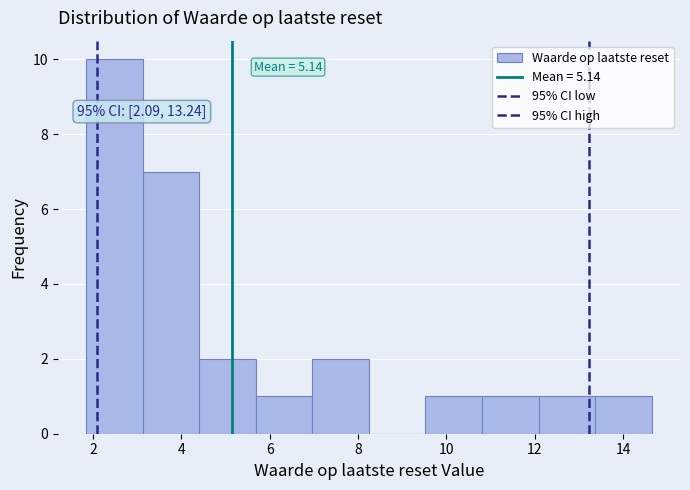

Which range on the x-axis has the tallest bar?

1.8 to 3.2